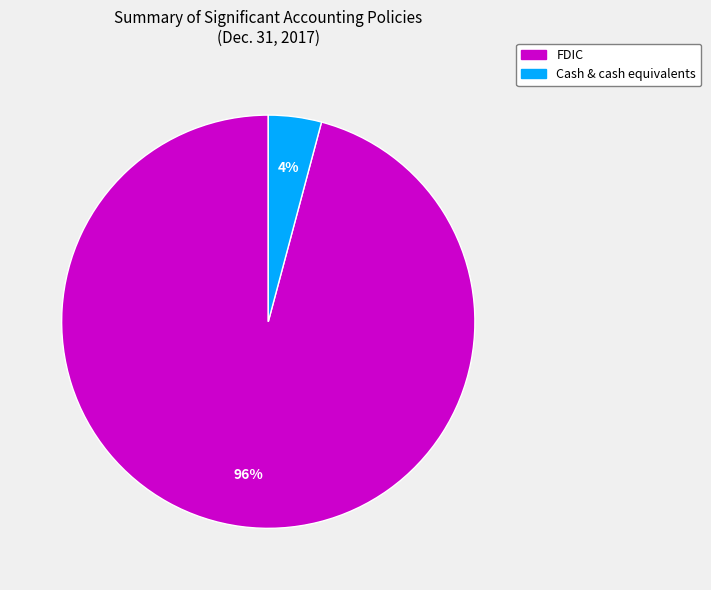

To the nearest percent, what is the average slice percentage?

50%